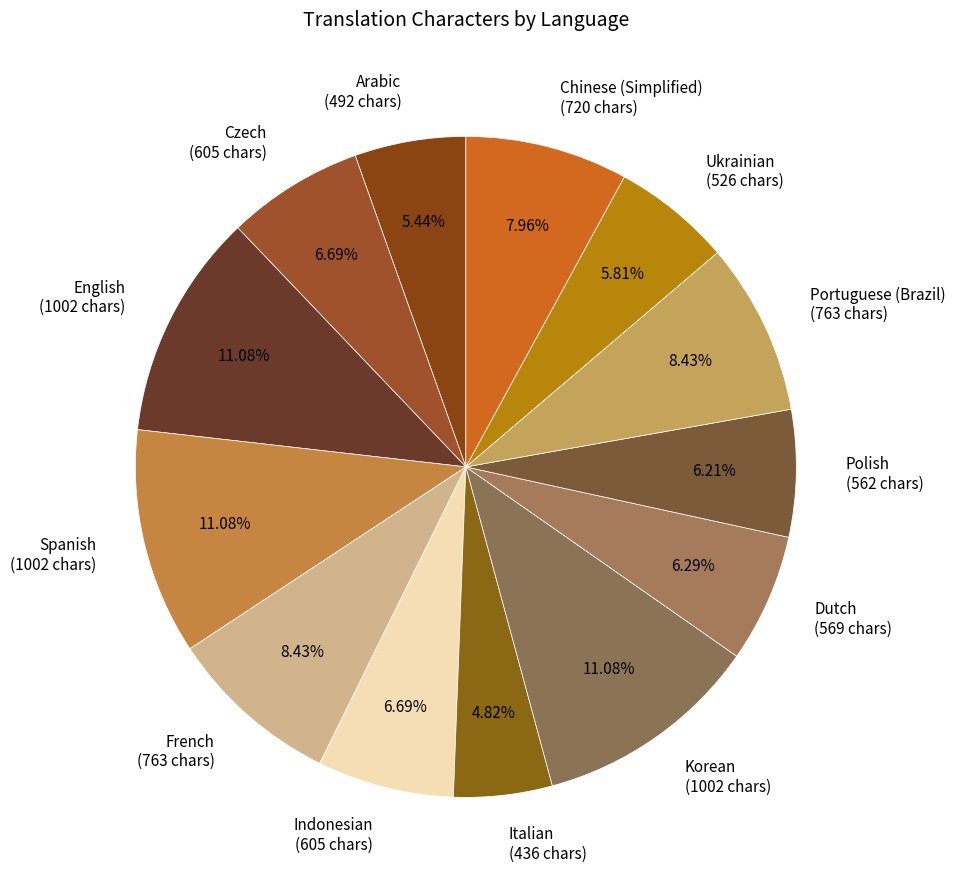

Is it true that Chinese (Simplified) is 17% of the pie?

False